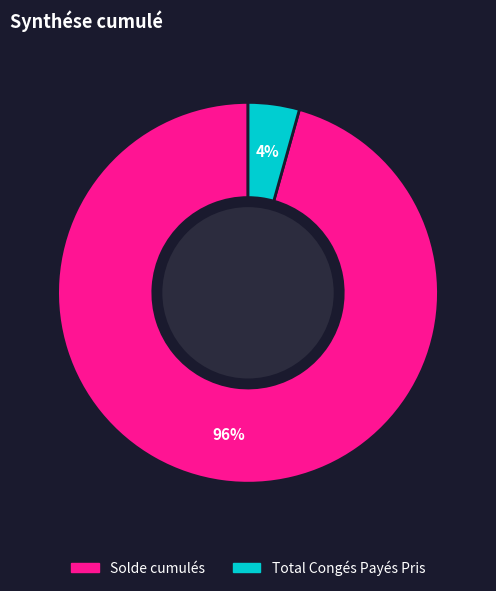

To the nearest percent, what is the average slice percentage?

50%